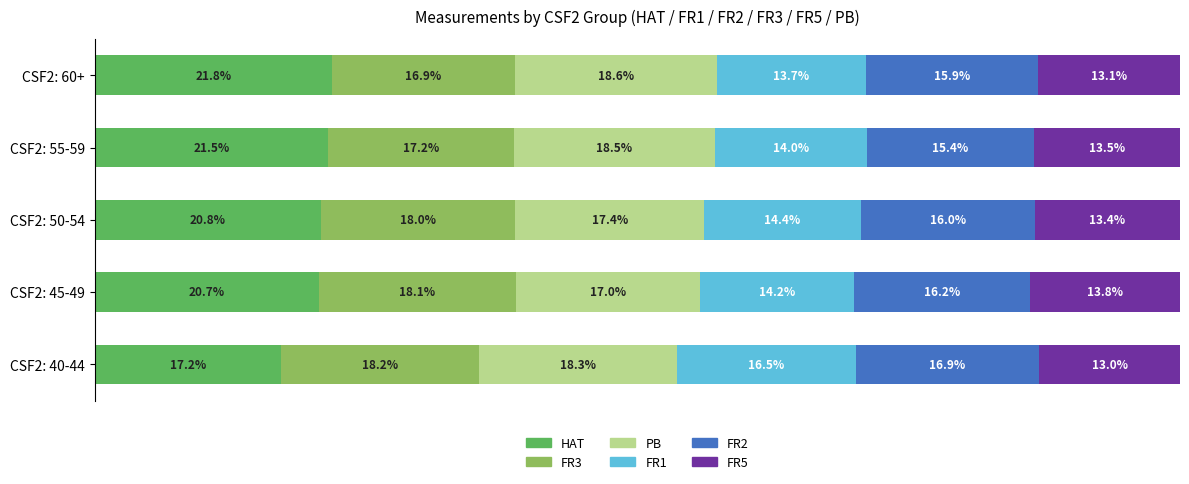

Which category has the highest value in the HAT series?

CSF2: 60+